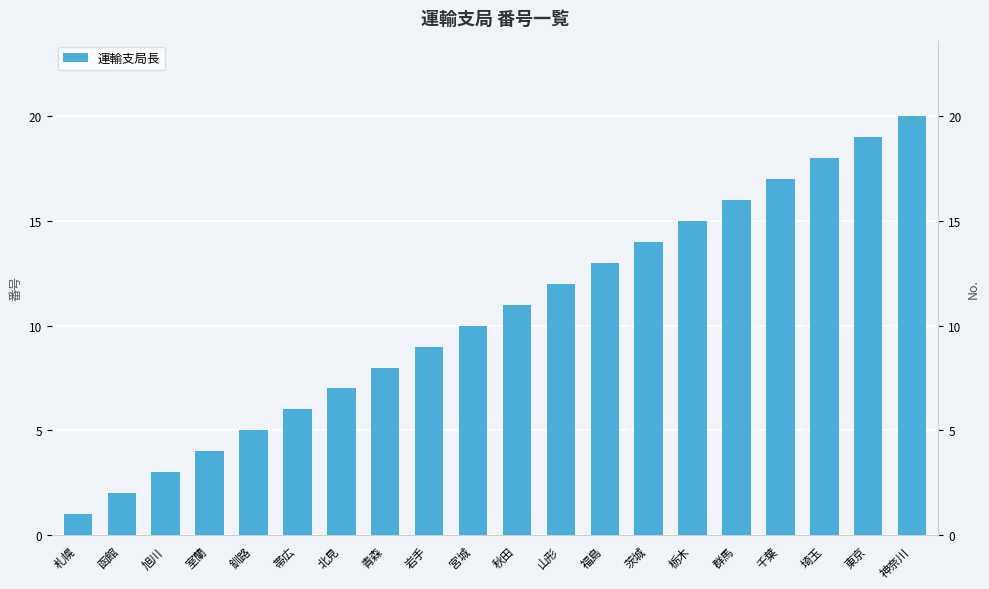

What position from the right is 神奈川?

1